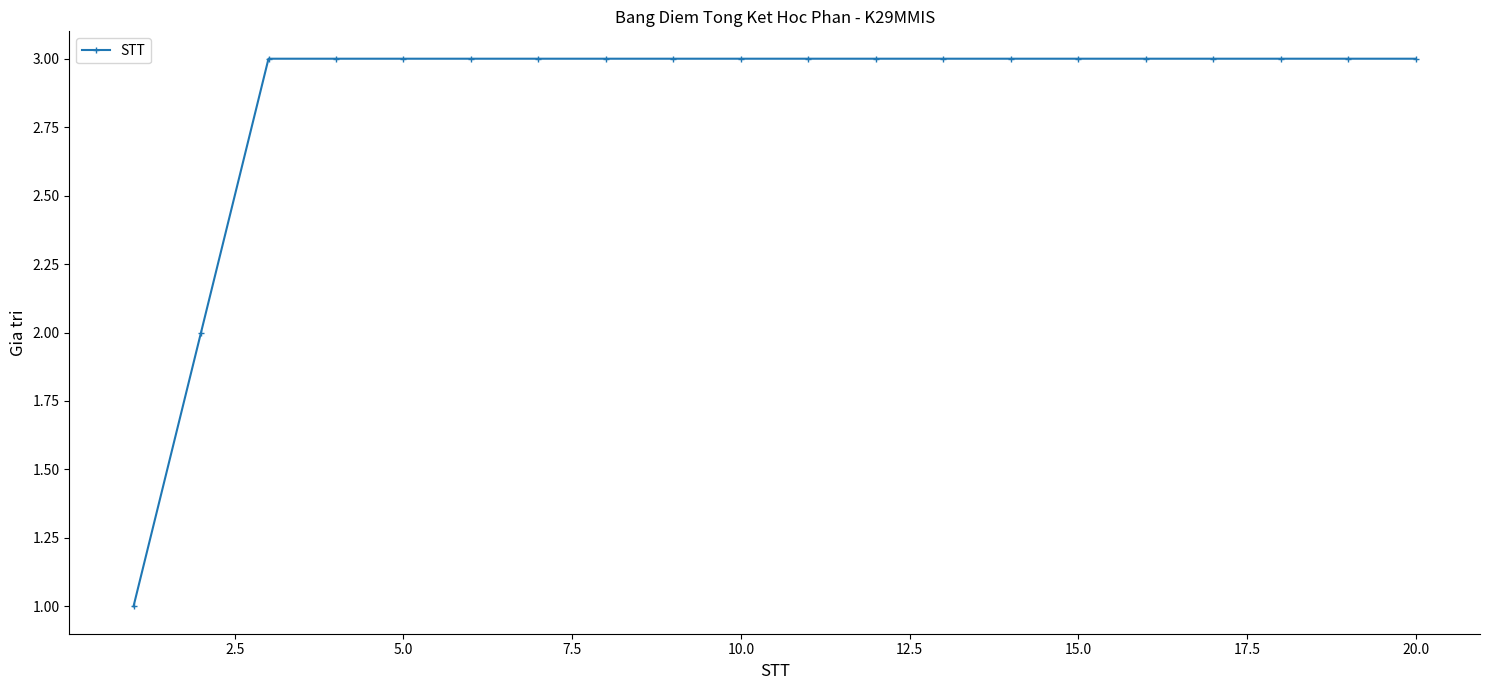

What is the maximum value shown in the chart?

3